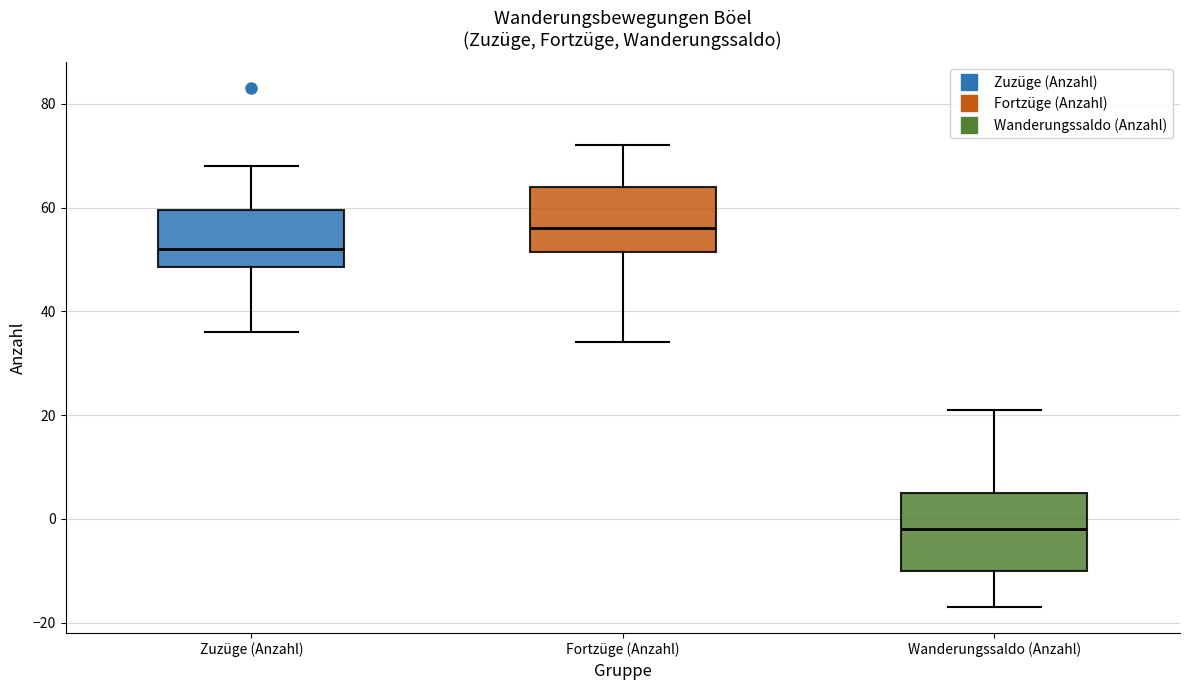

Reading left to right, read every box against the y-axis: the position of its median line, the range the box covers, and the ends of its whiskers. The values are not printed on the chart, so give them approximately, as read against the axis.

Zuzüge (Anzahl): median 52, box 48 to 60, whiskers 36 to 68
Fortzüge (Anzahl): median 56, box 52 to 64, whiskers 34 to 72
Wanderungssaldo (Anzahl): median -2, box -10 to 6, whiskers -16 to 22